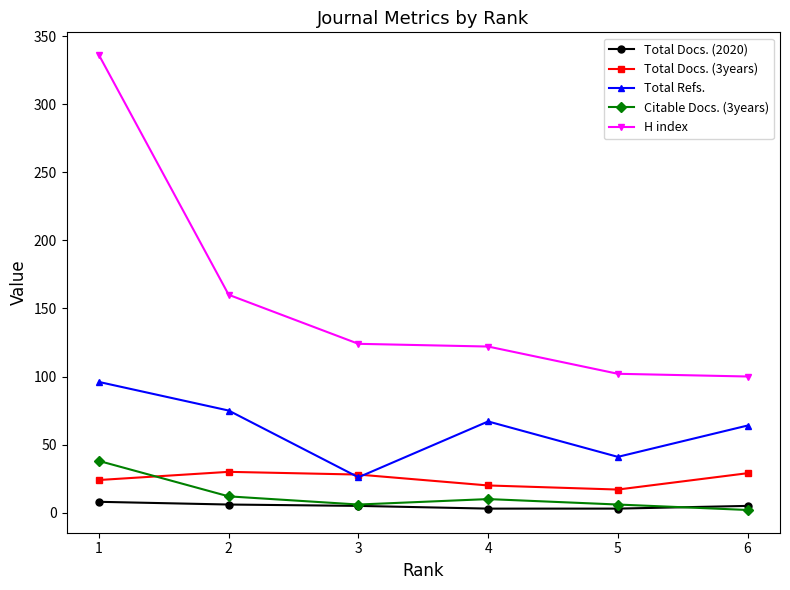

Where is the first local minimum for Total Refs.?

3